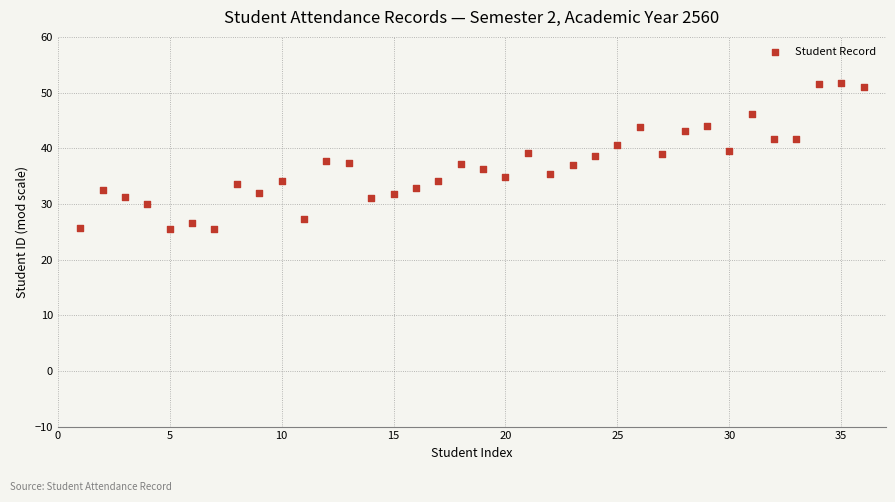

What is the range of X values (max minus min)?

35.0